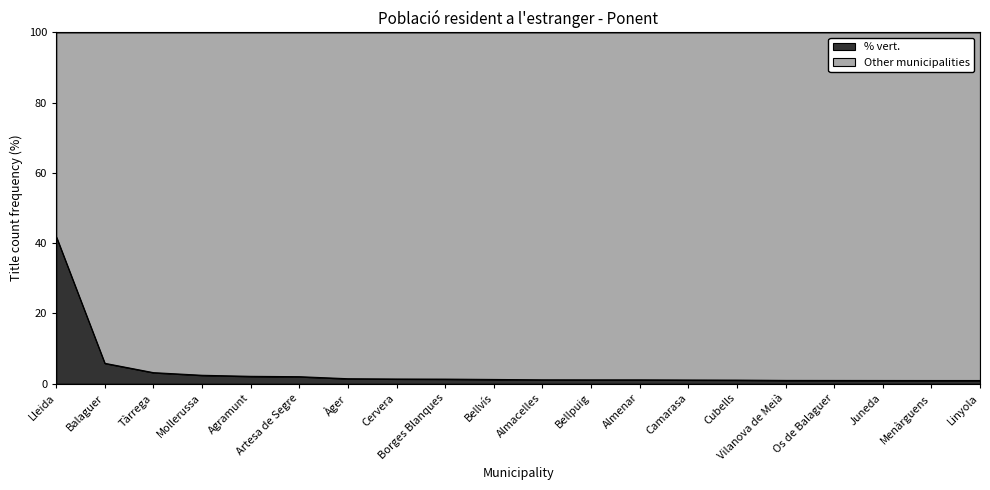

True or false: the data shows 1.2 at Menàrguens.

False